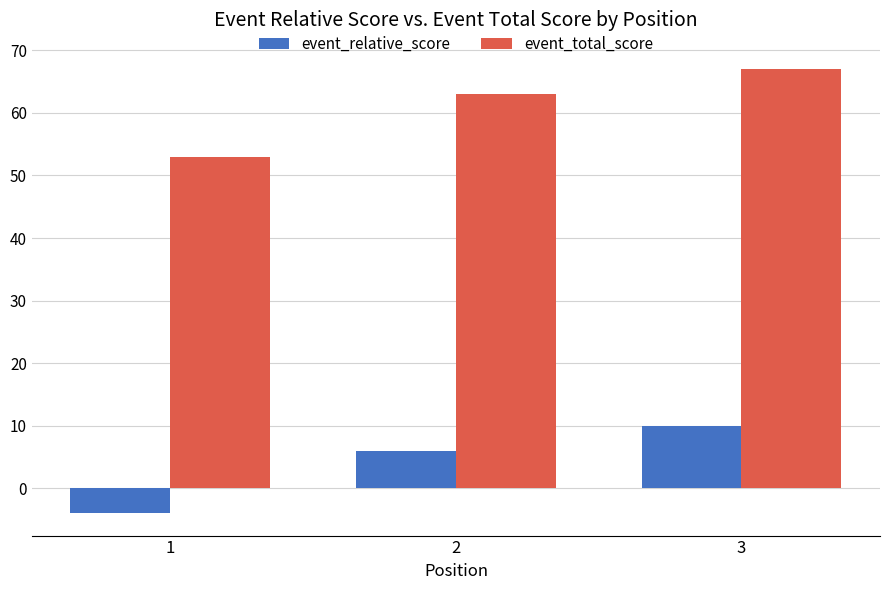

How many bars are there in each group?

2